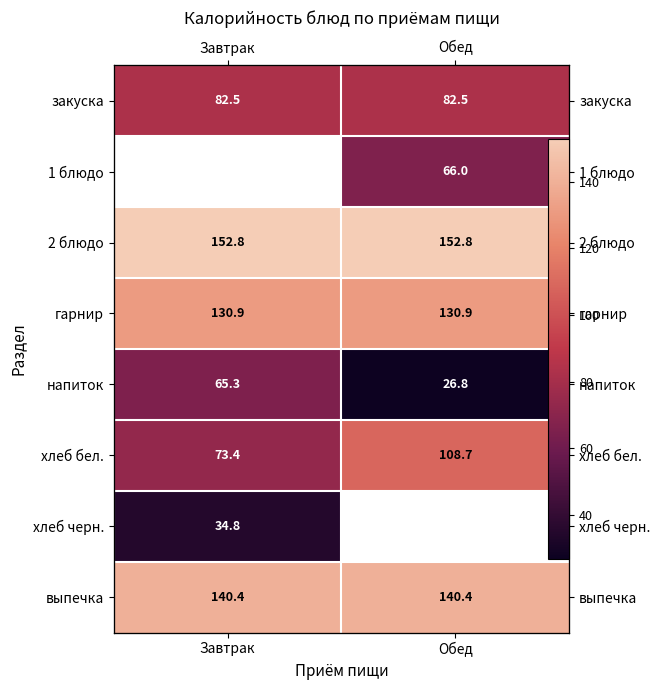

List the labels in order of выпечка value, largest first.

Завтрак, Обед